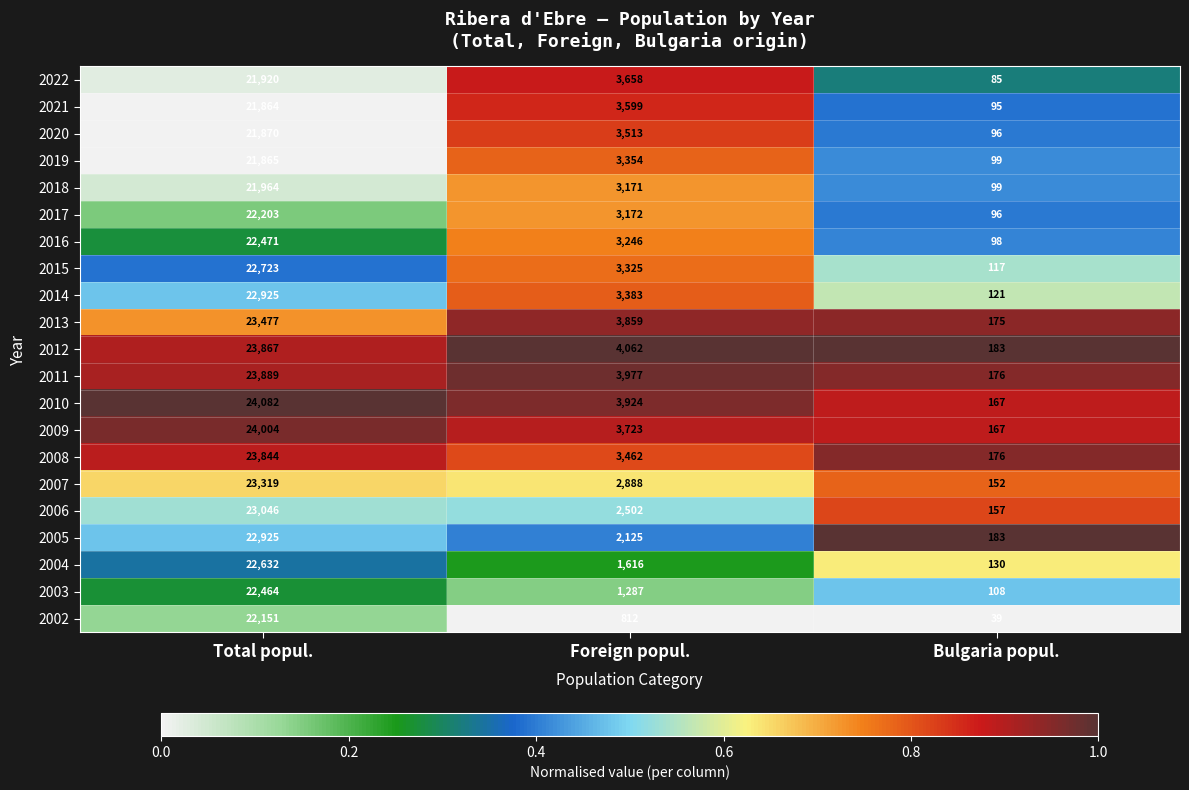

Which series changed the most between Foreign popul. and Bulgaria popul.?

2012